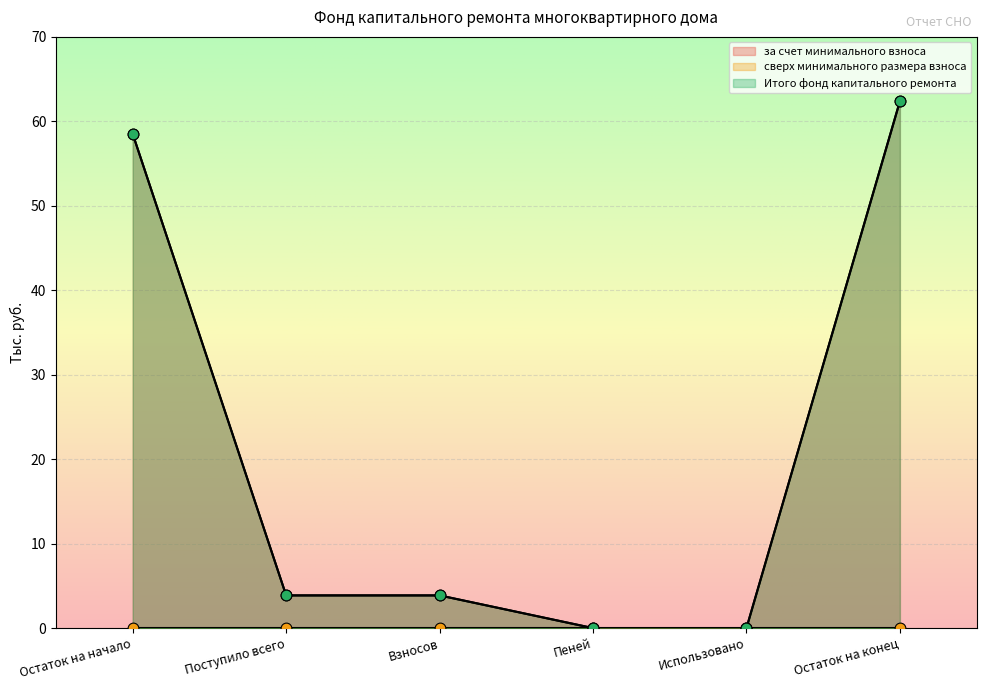

Which series reaches the maximum Y coordinate?

за счет минимального взноса